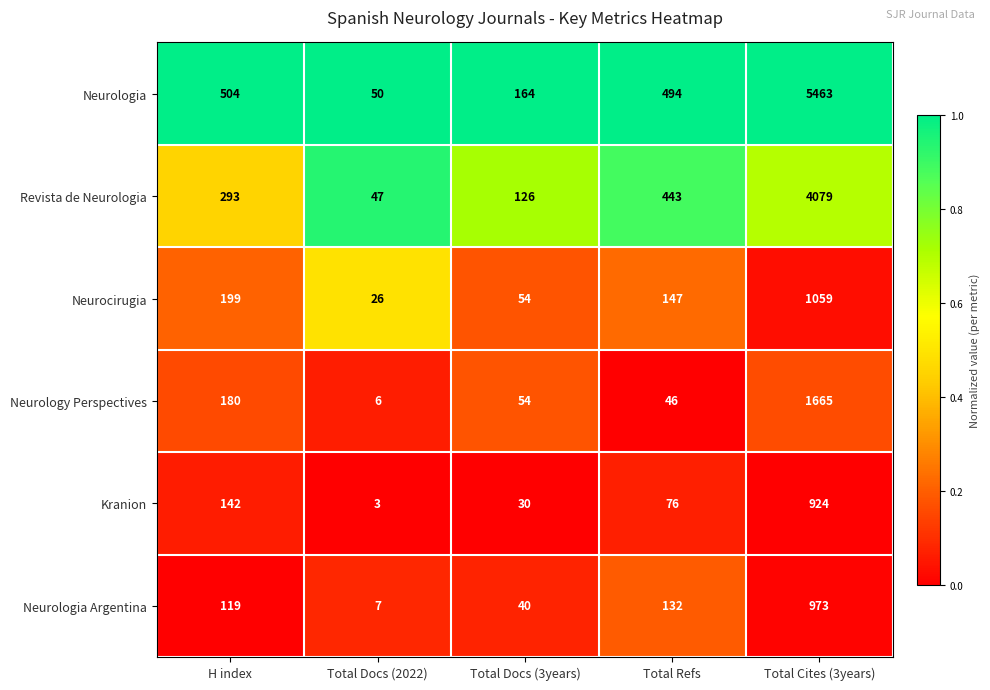

Which series has the largest total across all categories?

Neurologia